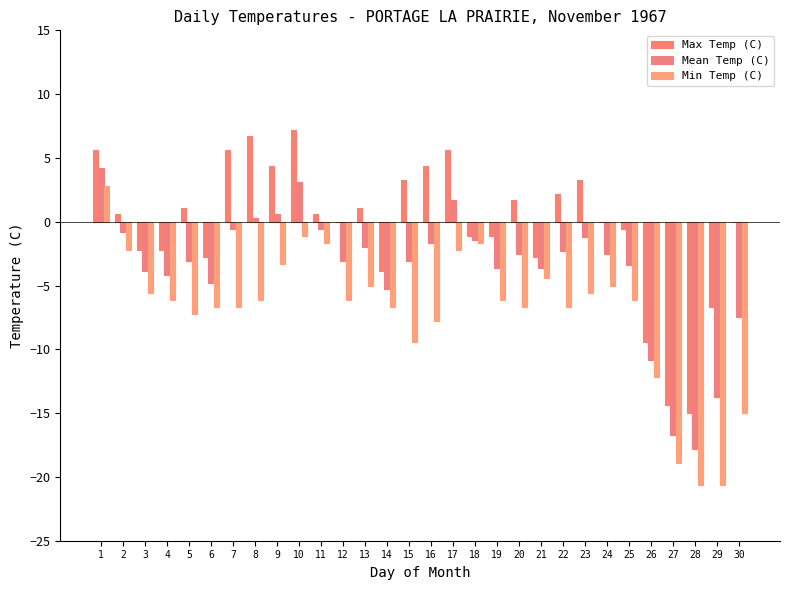

Is it true that Min Temp (C) equals -12.2 at 26?

True